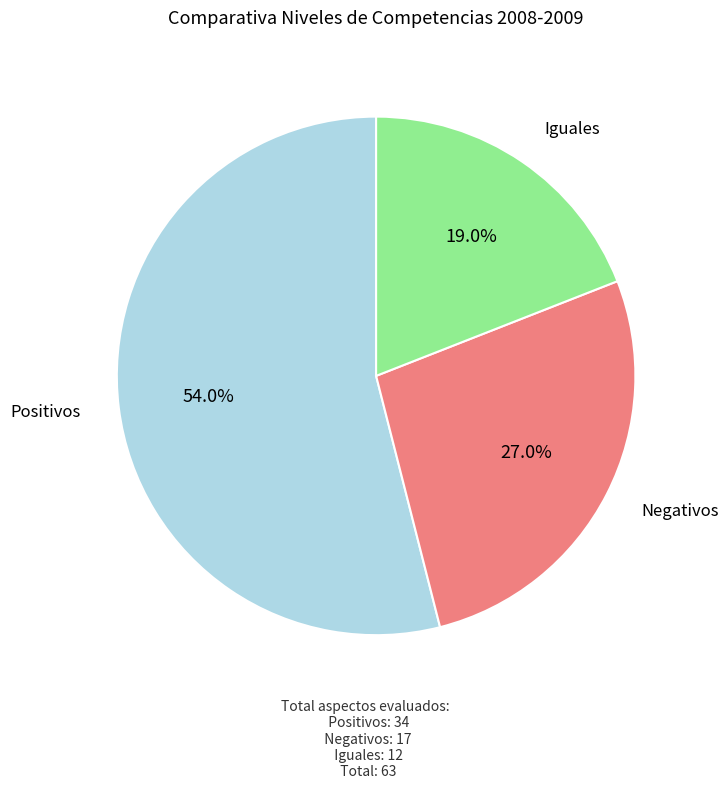

Is there a majority slice in this chart?

Yes